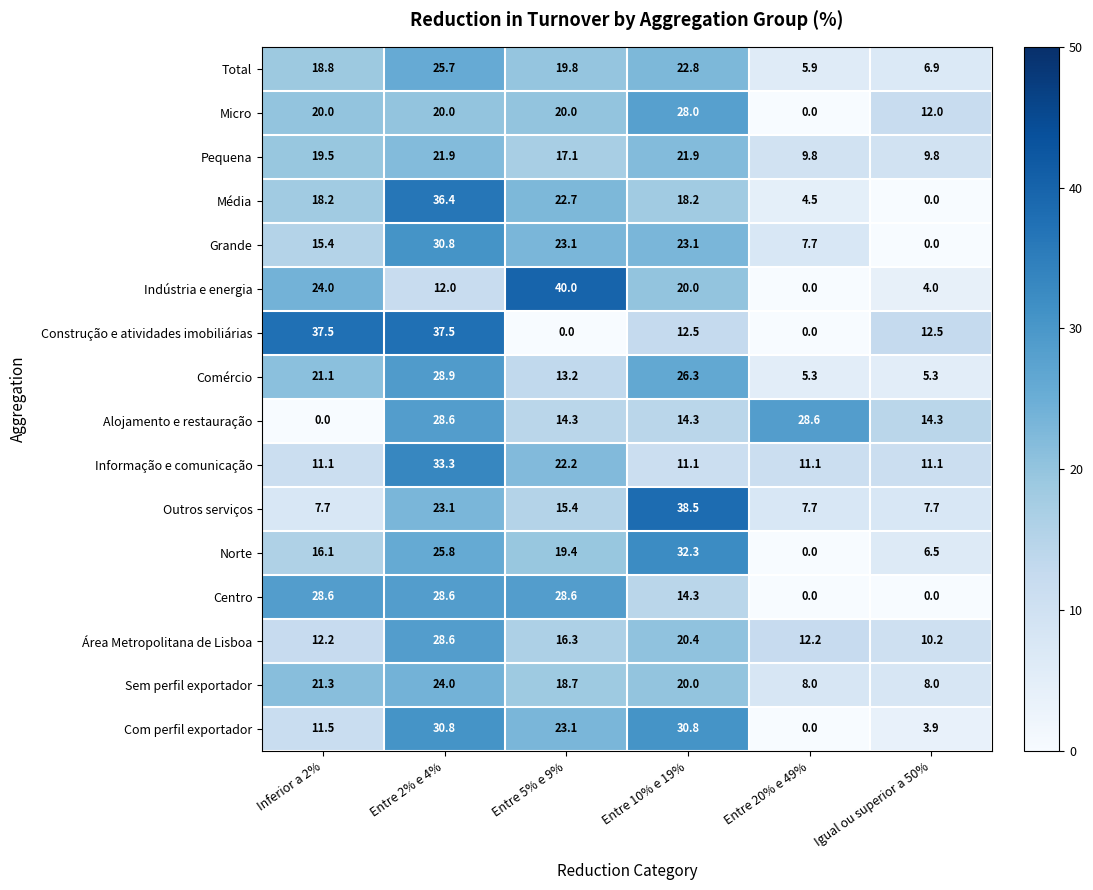

Between Entre 5% e 9% and Igual ou superior a 50%, which series saw the biggest shift?

Indústria e energia